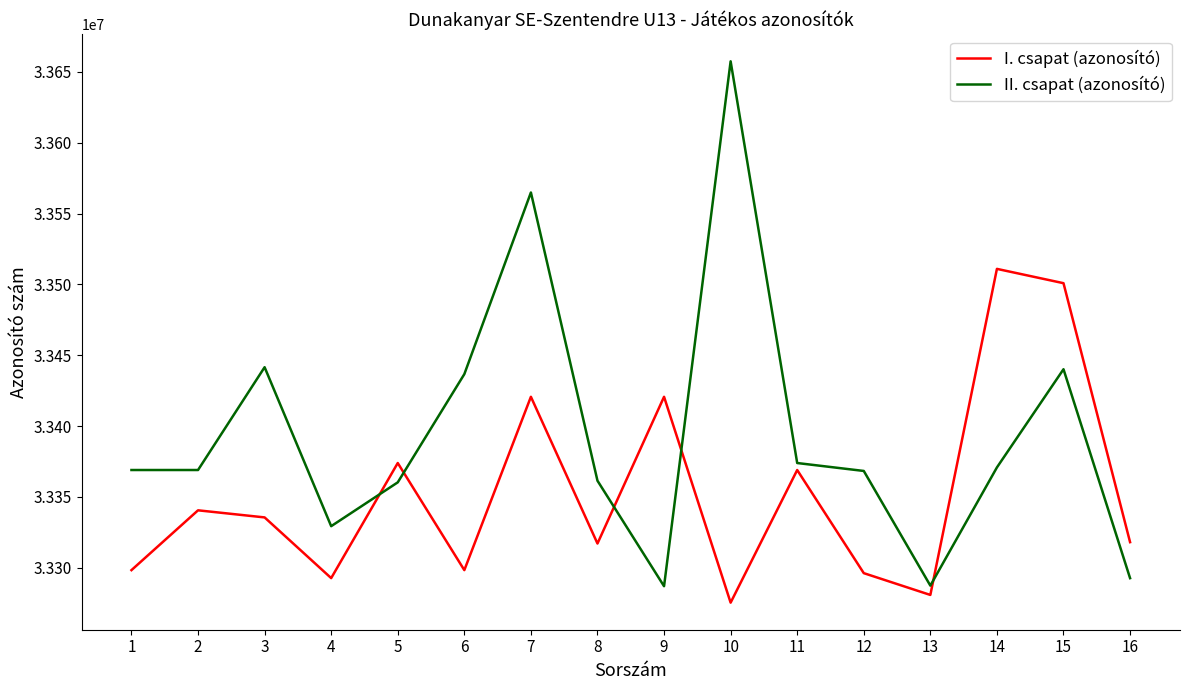

What is the smallest value displayed?

33275326